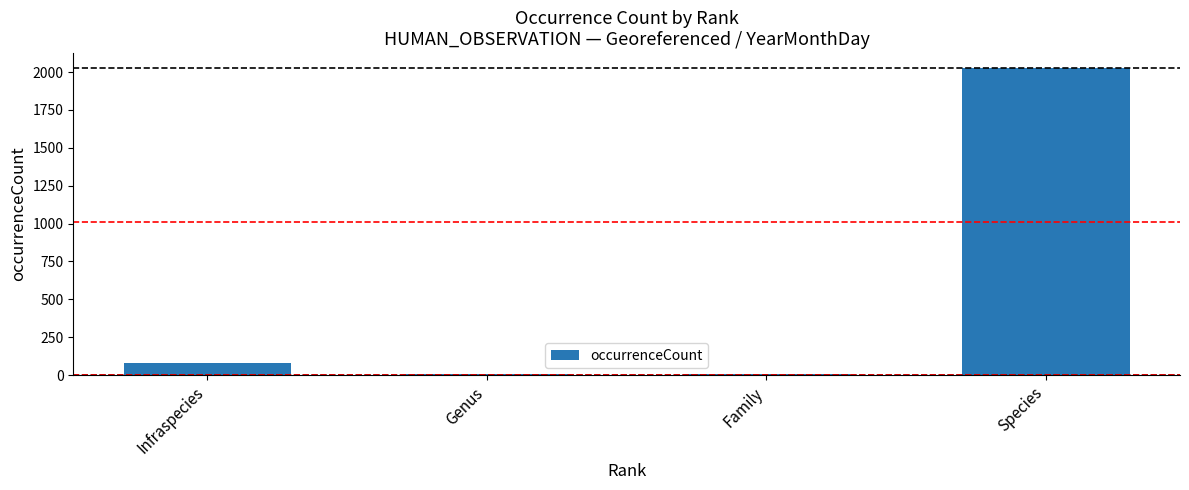

What value does the data have at Infraspecies, to the nearest 10?

80